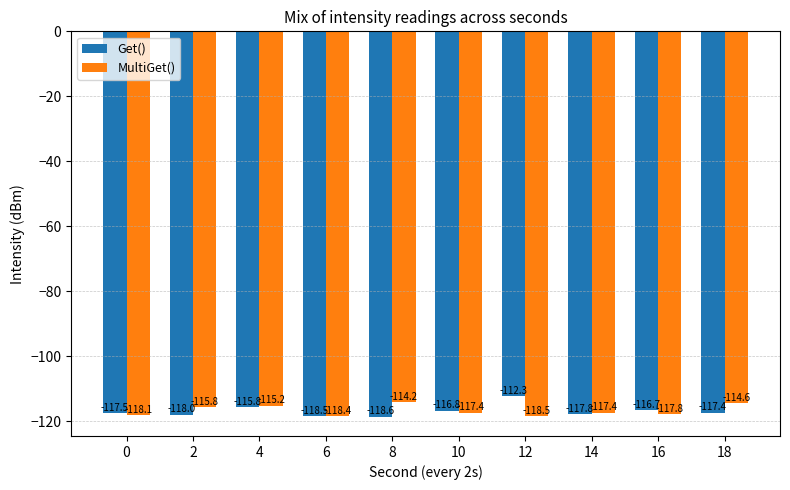

What is the difference between the maximum and minimum values in the MultiGet() series?

4.3